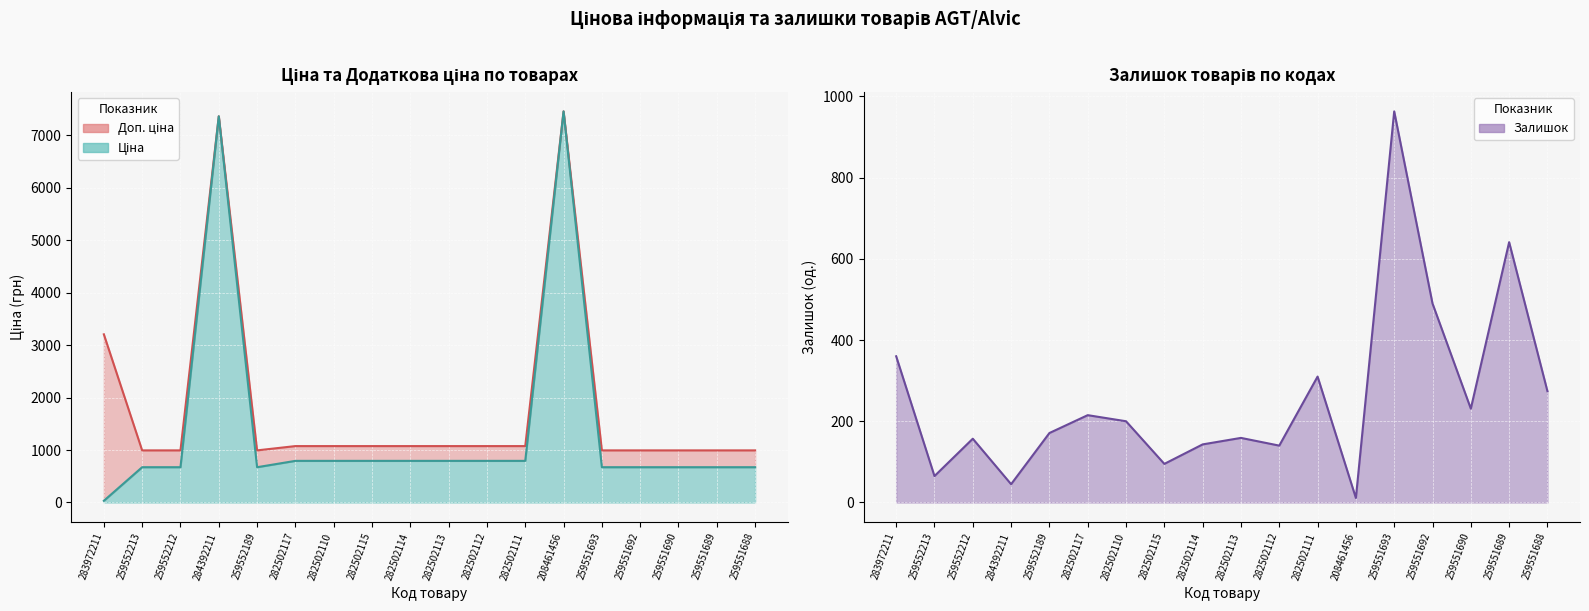

What is the difference between the second highest and minimum values in the Ціна series?

7328.1